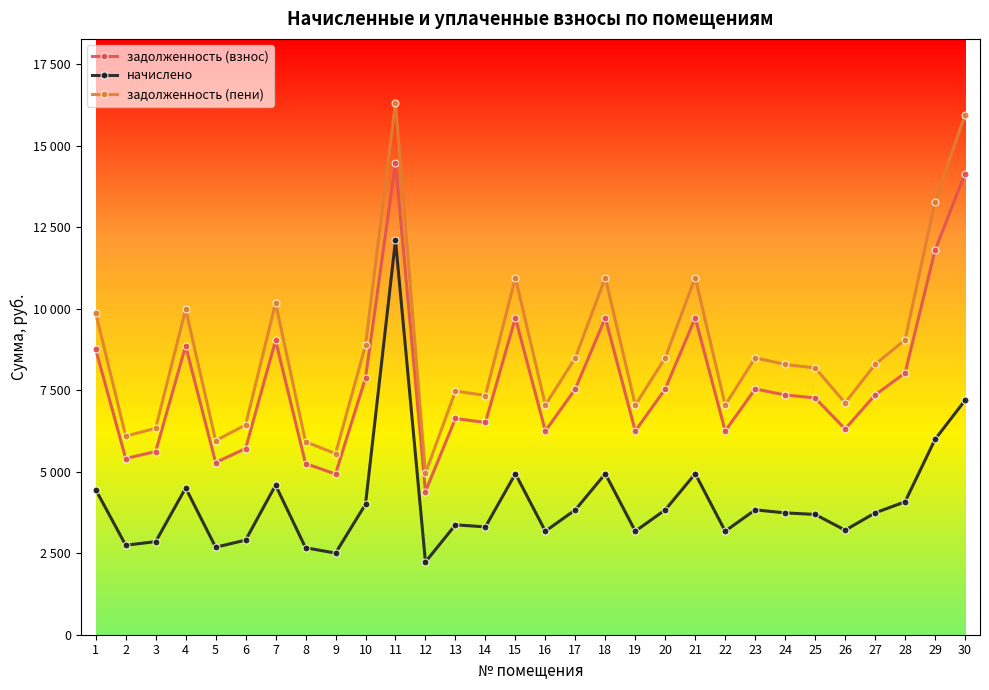

What is the value of the задолженность (взнос) point at the 25th from the left?

7261.0